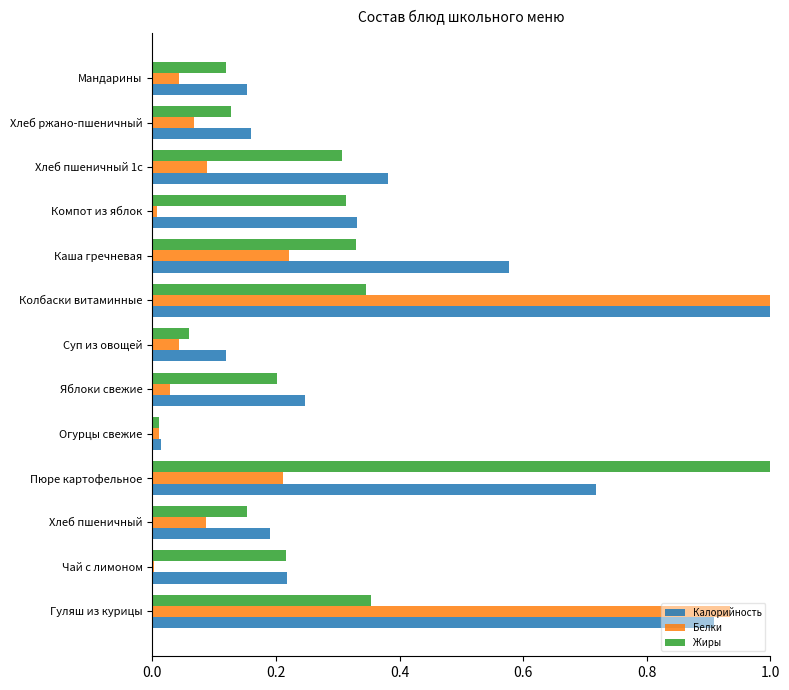

Which category has the highest value in the Белки series?

Колбаски витаминные